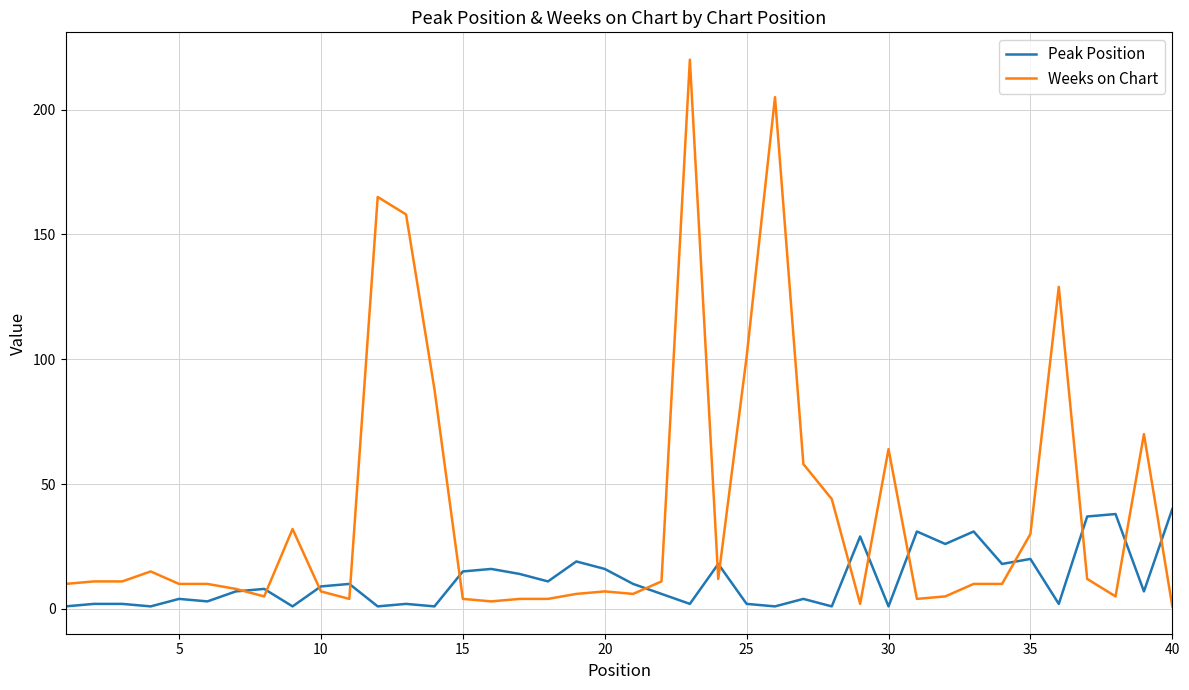

Which series has the largest total across all categories?

Weeks on Chart